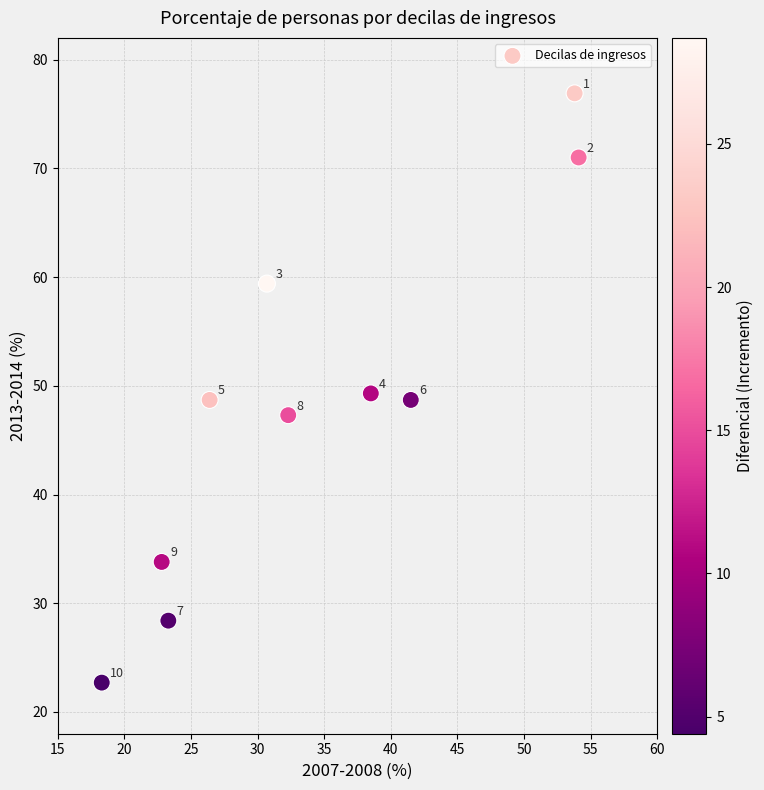

What is the range of X values (max minus min)?

35.8